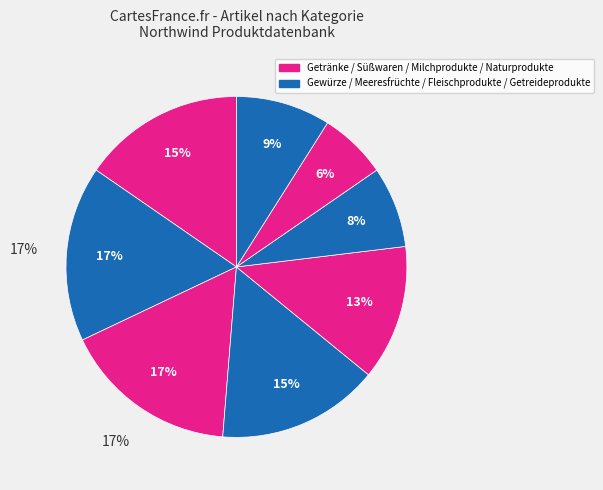

Which slice is the largest?

Gewürze